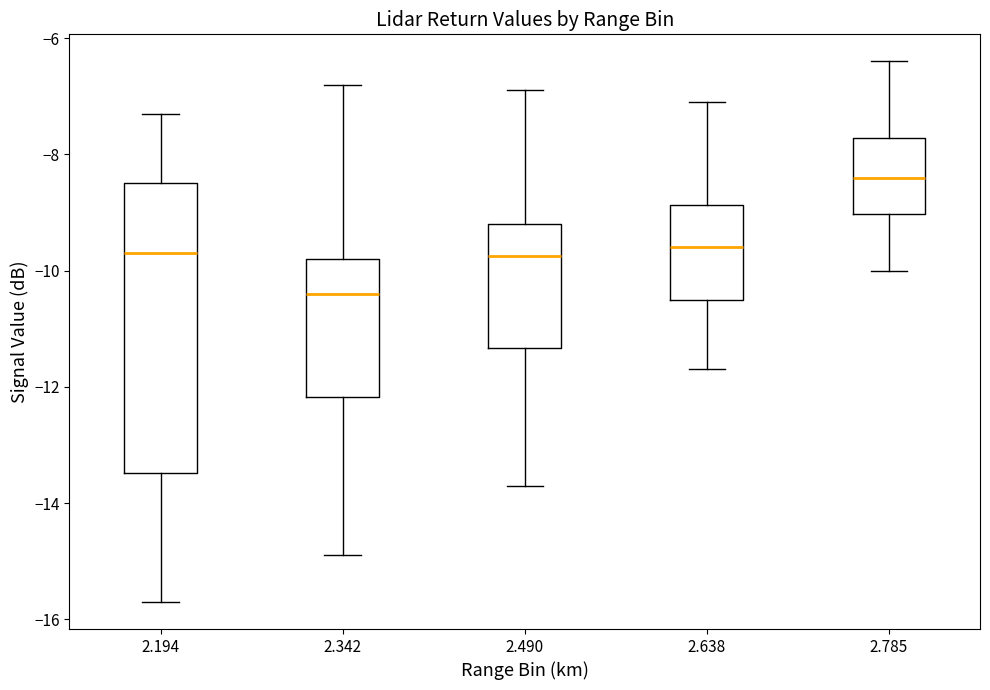

Which box is the tallest, from its lower edge to its upper edge?

2.194